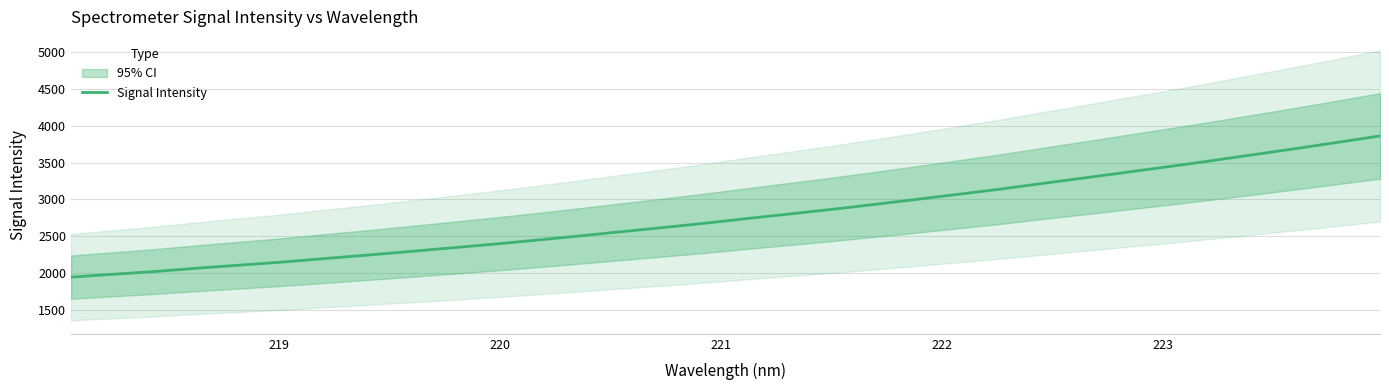

What is the maximum value for Signal Intensity?

3860.1